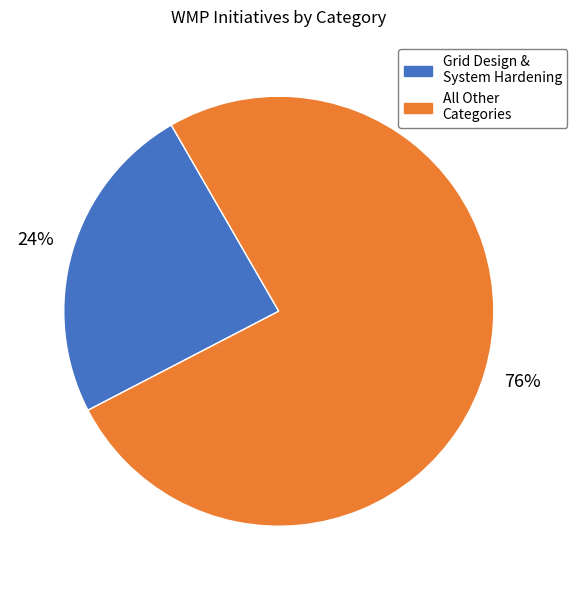

Is there any slice that represents more than half of the pie?

Yes